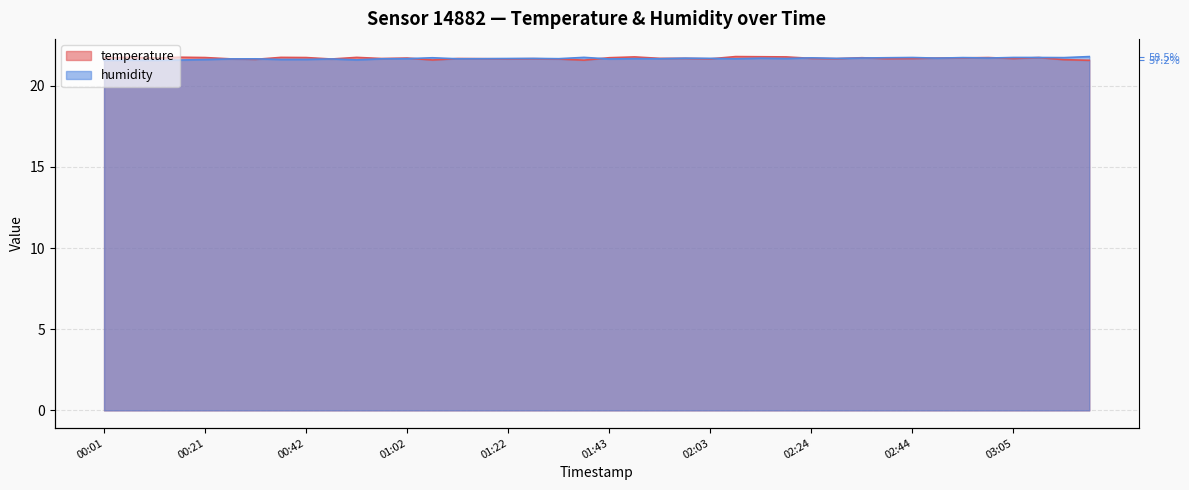

What are all the series names shown in the legend?

temperature, humidity